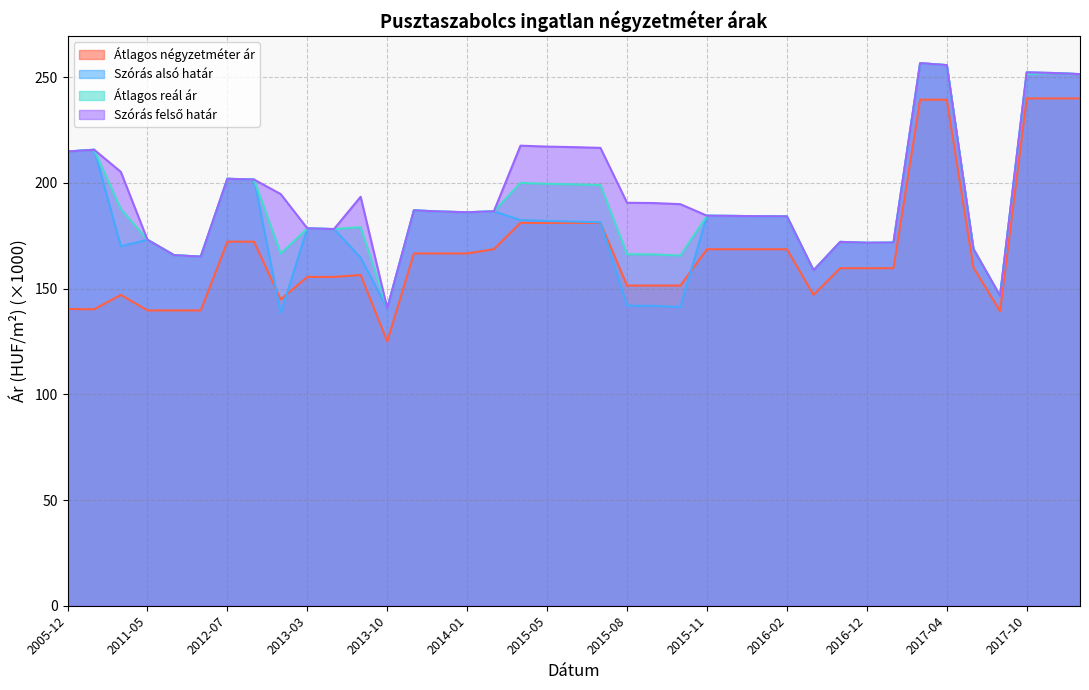

How many lines are shown in the chart?

4